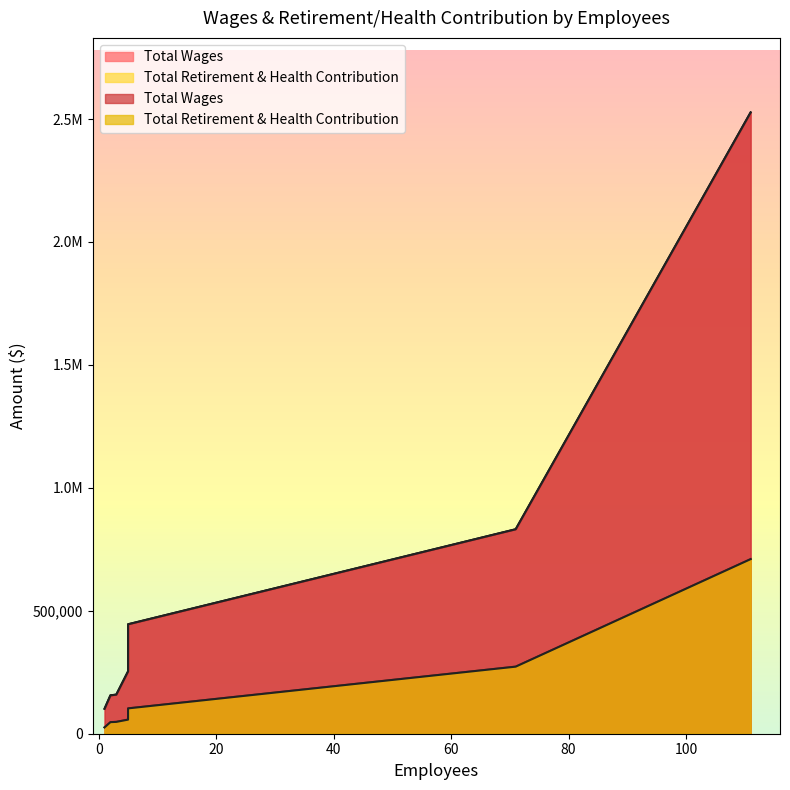

What is the sum of all Total Retirement & Health Contribution values?

1264425